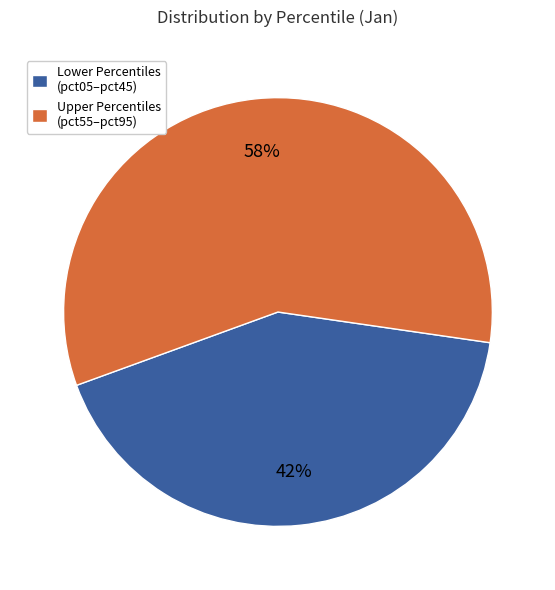

Approximately how many times larger is the value at Lower Percentiles (pct05–pct45) compared to Upper Percentiles (pct55–pct95)?

0.7